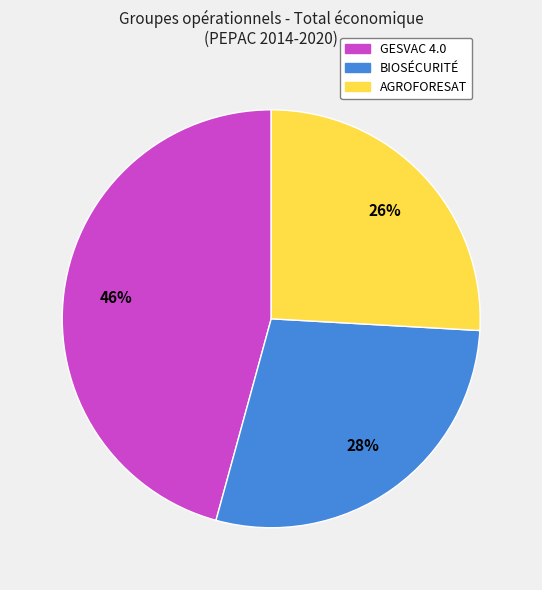

To the nearest percent, what portion does AGROFORESAT represent?

26%